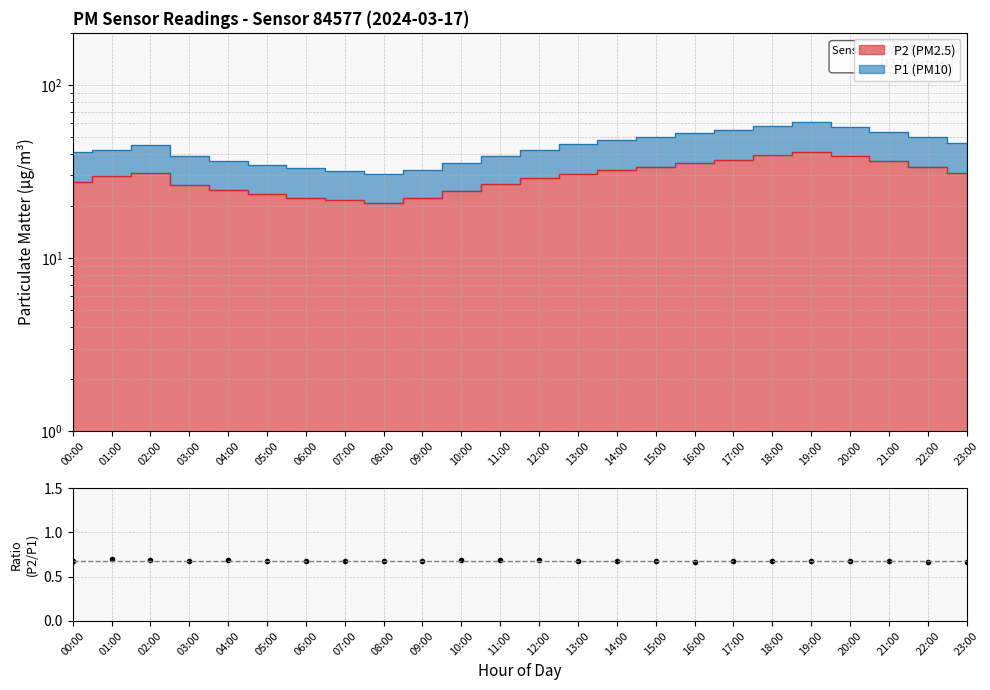

Does the chart have visible grid lines?

Yes